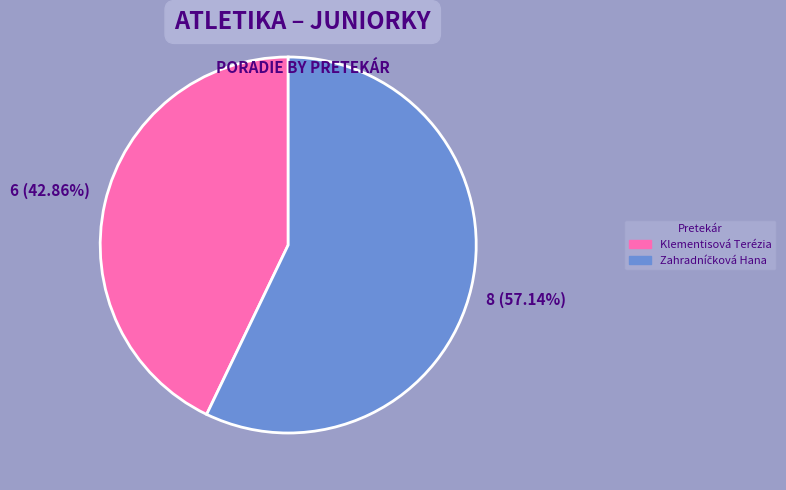

To the nearest percent, what portion does Klementisová Terézia represent?

43%